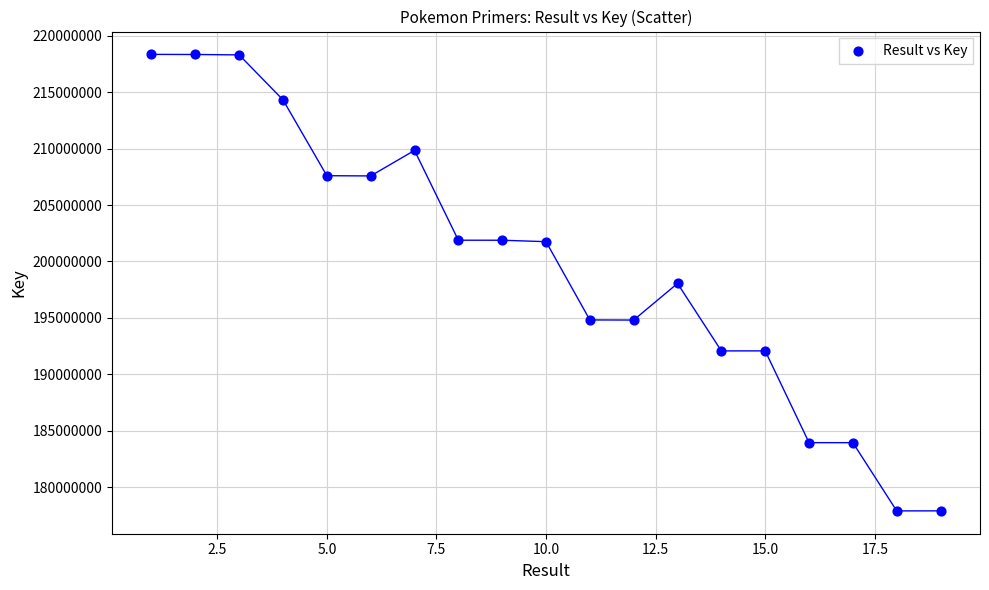

What is the range of X values (max minus min)?

18